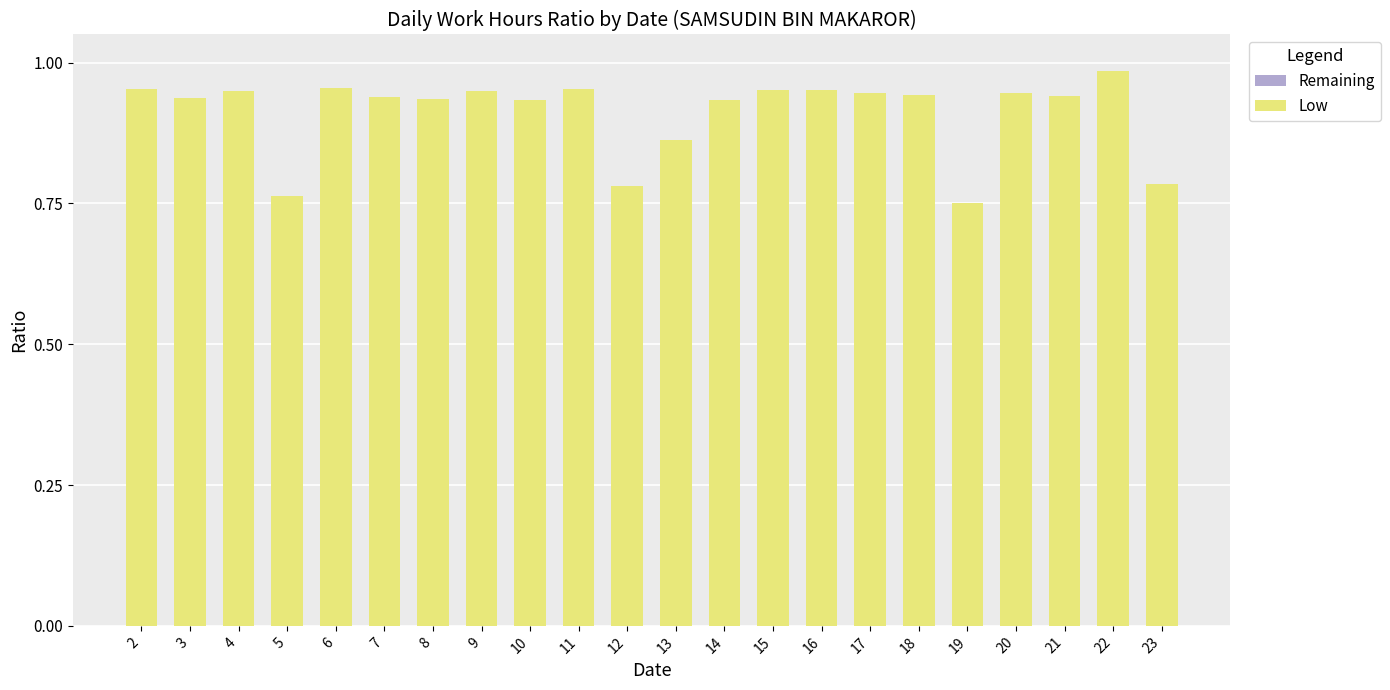

Is the value of Low at 5 greater than the value of Remaining at 6?

Yes